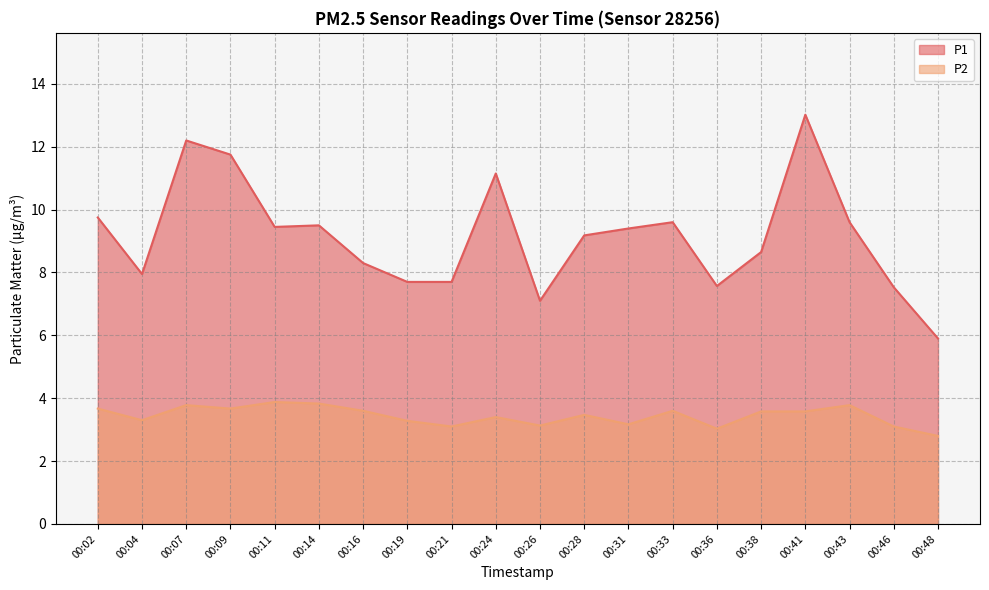

Reading left to right, extract all data points from this chart.

P1: 00:02=9.8	00:04=8.0	00:07=12.2	00:09=11.8	00:11=9.4	00:14=9.5	00:16=8.3	00:19=7.7	00:21=7.7	00:24=11.2	00:26=7.1	00:28=9.2	00:31=9.4	00:33=9.6	00:36=7.6	00:38=8.7	00:41=13.0	00:43=9.6	00:46=7.5	00:48=5.9
P2: 00:02=3.7	00:04=3.3	00:07=3.8	00:09=3.7	00:11=3.9	00:14=3.8	00:16=3.6	00:19=3.3	00:21=3.1	00:24=3.4	00:26=3.1	00:28=3.5	00:31=3.2	00:33=3.6	00:36=3.0	00:38=3.6	00:41=3.6	00:43=3.8	00:46=3.1	00:48=2.8